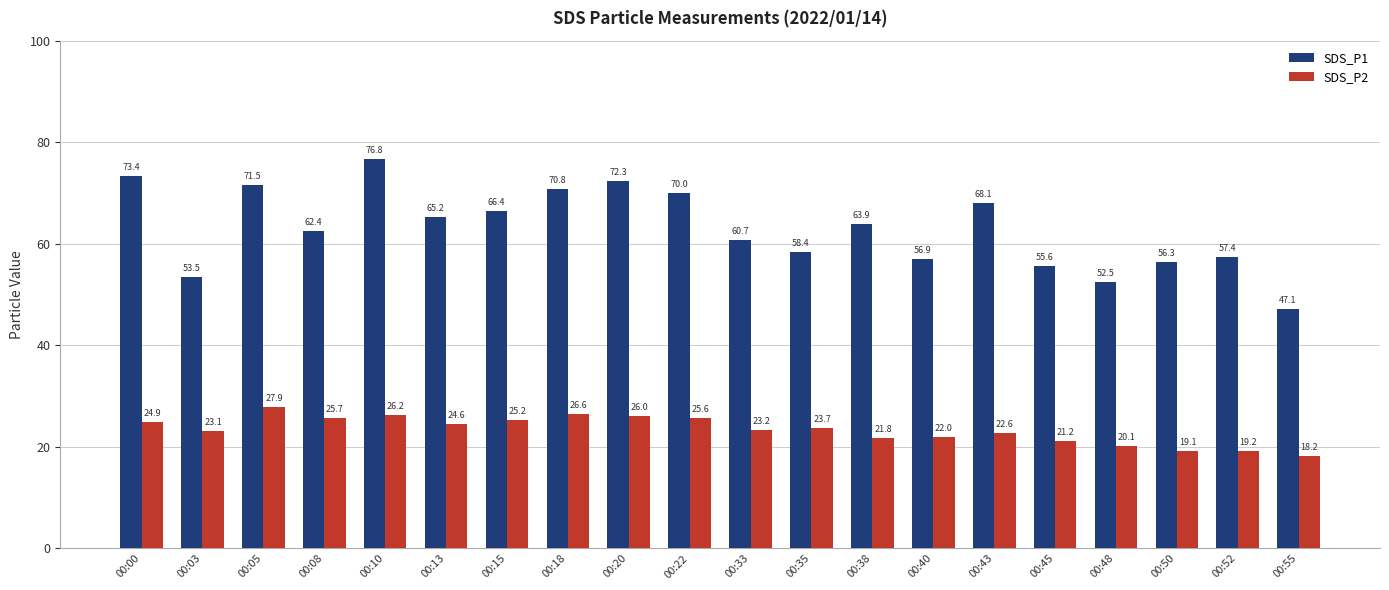

Between 00:52 and 00:55, which series saw the biggest shift?

SDS_P1